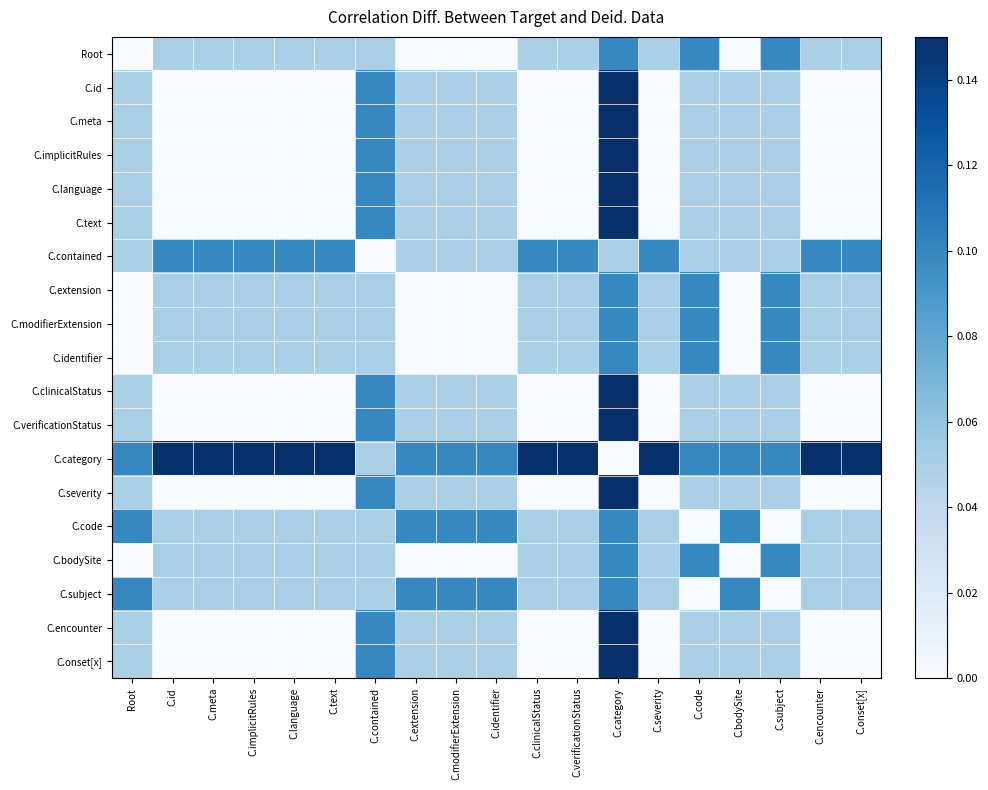

Reading left to right, extract all data points from this chart.

Root: Root=0.0	C.id=0.0	C.meta=0.0	C.implicitRules=0.0	C.language=0.0	C.text=0.0	C.contained=0.0	C.extension=0.0	C.modifierExtension=0.0	C.identifier=0.0	C.clinicalStatus=0.0	C.verificationStatus=0.0	C.category=0.1	C.severity=0.0	C.code=0.1	C.bodySite=0.0	C.subject=0.1	C.encounter=0.0	C.onset[x]=0.0
C.id: Root=0.0	C.id=0.0	C.meta=0.0	C.implicitRules=0.0	C.language=0.0	C.text=0.0	C.contained=0.1	C.extension=0.0	C.modifierExtension=0.0	C.identifier=0.0	C.clinicalStatus=0.0	C.verificationStatus=0.0	C.category=0.1	C.severity=0.0	C.code=0.0	C.bodySite=0.0	C.subject=0.0	C.encounter=0.0	C.onset[x]=0.0
C.meta: Root=0.0	C.id=0.0	C.meta=0.0	C.implicitRules=0.0	C.language=0.0	C.text=0.0	C.contained=0.1	C.extension=0.0	C.modifierExtension=0.0	C.identifier=0.0	C.clinicalStatus=0.0	C.verificationStatus=0.0	C.category=0.1	C.severity=0.0	C.code=0.0	C.bodySite=0.0	C.subject=0.0	C.encounter=0.0	C.onset[x]=0.0
C.implicitRules: Root=0.0	C.id=0.0	C.meta=0.0	C.implicitRules=0.0	C.language=0.0	C.text=0.0	C.contained=0.1	C.extension=0.0	C.modifierExtension=0.0	C.identifier=0.0	C.clinicalStatus=0.0	C.verificationStatus=0.0	C.category=0.1	C.severity=0.0	C.code=0.0	C.bodySite=0.0	C.subject=0.0	C.encounter=0.0	C.onset[x]=0.0
C.language: Root=0.0	C.id=0.0	C.meta=0.0	C.implicitRules=0.0	C.language=0.0	C.text=0.0	C.contained=0.1	C.extension=0.0	C.modifierExtension=0.0	C.identifier=0.0	C.clinicalStatus=0.0	C.verificationStatus=0.0	C.category=0.1	C.severity=0.0	C.code=0.0	C.bodySite=0.0	C.subject=0.0	C.encounter=0.0	C.onset[x]=0.0
C.text: Root=0.0	C.id=0.0	C.meta=0.0	C.implicitRules=0.0	C.language=0.0	C.text=0.0	C.contained=0.1	C.extension=0.0	C.modifierExtension=0.0	C.identifier=0.0	C.clinicalStatus=0.0	C.verificationStatus=0.0	C.category=0.1	C.severity=0.0	C.code=0.0	C.bodySite=0.0	C.subject=0.0	C.encounter=0.0	C.onset[x]=0.0
C.contained: Root=0.0	C.id=0.1	C.meta=0.1	C.implicitRules=0.1	C.language=0.1	C.text=0.1	C.contained=0.0	C.extension=0.0	C.modifierExtension=0.0	C.identifier=0.0	C.clinicalStatus=0.1	C.verificationStatus=0.1	C.category=0.0	C.severity=0.1	C.code=0.0	C.bodySite=0.0	C.subject=0.0	C.encounter=0.1	C.onset[x]=0.1
C.extension: Root=0.0	C.id=0.0	C.meta=0.0	C.implicitRules=0.0	C.language=0.0	C.text=0.0	C.contained=0.0	C.extension=0.0	C.modifierExtension=0.0	C.identifier=0.0	C.clinicalStatus=0.0	C.verificationStatus=0.0	C.category=0.1	C.severity=0.0	C.code=0.1	C.bodySite=0.0	C.subject=0.1	C.encounter=0.0	C.onset[x]=0.0
C.modifierExtension: Root=0.0	C.id=0.0	C.meta=0.0	C.implicitRules=0.0	C.language=0.0	C.text=0.0	C.contained=0.0	C.extension=0.0	C.modifierExtension=0.0	C.identifier=0.0	C.clinicalStatus=0.0	C.verificationStatus=0.0	C.category=0.1	C.severity=0.0	C.code=0.1	C.bodySite=0.0	C.subject=0.1	C.encounter=0.0	C.onset[x]=0.0
C.identifier: Root=0.0	C.id=0.0	C.meta=0.0	C.implicitRules=0.0	C.language=0.0	C.text=0.0	C.contained=0.0	C.extension=0.0	C.modifierExtension=0.0	C.identifier=0.0	C.clinicalStatus=0.0	C.verificationStatus=0.0	C.category=0.1	C.severity=0.0	C.code=0.1	C.bodySite=0.0	C.subject=0.1	C.encounter=0.0	C.onset[x]=0.0
C.clinicalStatus: Root=0.0	C.id=0.0	C.meta=0.0	C.implicitRules=0.0	C.language=0.0	C.text=0.0	C.contained=0.1	C.extension=0.0	C.modifierExtension=0.0	C.identifier=0.0	C.clinicalStatus=0.0	C.verificationStatus=0.0	C.category=0.1	C.severity=0.0	C.code=0.0	C.bodySite=0.0	C.subject=0.0	C.encounter=0.0	C.onset[x]=0.0
C.verificationStatus: Root=0.0	C.id=0.0	C.meta=0.0	C.implicitRules=0.0	C.language=0.0	C.text=0.0	C.contained=0.1	C.extension=0.0	C.modifierExtension=0.0	C.identifier=0.0	C.clinicalStatus=0.0	C.verificationStatus=0.0	C.category=0.1	C.severity=0.0	C.code=0.0	C.bodySite=0.0	C.subject=0.0	C.encounter=0.0	C.onset[x]=0.0
C.category: Root=0.1	C.id=0.1	C.meta=0.1	C.implicitRules=0.1	C.language=0.1	C.text=0.1	C.contained=0.0	C.extension=0.1	C.modifierExtension=0.1	C.identifier=0.1	C.clinicalStatus=0.1	C.verificationStatus=0.1	C.category=0.0	C.severity=0.1	C.code=0.1	C.bodySite=0.1	C.subject=0.1	C.encounter=0.1	C.onset[x]=0.1
C.severity: Root=0.0	C.id=0.0	C.meta=0.0	C.implicitRules=0.0	C.language=0.0	C.text=0.0	C.contained=0.1	C.extension=0.0	C.modifierExtension=0.0	C.identifier=0.0	C.clinicalStatus=0.0	C.verificationStatus=0.0	C.category=0.1	C.severity=0.0	C.code=0.0	C.bodySite=0.0	C.subject=0.0	C.encounter=0.0	C.onset[x]=0.0
C.code: Root=0.1	C.id=0.0	C.meta=0.0	C.implicitRules=0.0	C.language=0.0	C.text=0.0	C.contained=0.0	C.extension=0.1	C.modifierExtension=0.1	C.identifier=0.1	C.clinicalStatus=0.0	C.verificationStatus=0.0	C.category=0.1	C.severity=0.0	C.code=0.0	C.bodySite=0.1	C.subject=0.0	C.encounter=0.0	C.onset[x]=0.0
C.bodySite: Root=0.0	C.id=0.0	C.meta=0.0	C.implicitRules=0.0	C.language=0.0	C.text=0.0	C.contained=0.0	C.extension=0.0	C.modifierExtension=0.0	C.identifier=0.0	C.clinicalStatus=0.0	C.verificationStatus=0.0	C.category=0.1	C.severity=0.0	C.code=0.1	C.bodySite=0.0	C.subject=0.1	C.encounter=0.0	C.onset[x]=0.0
C.subject: Root=0.1	C.id=0.0	C.meta=0.0	C.implicitRules=0.0	C.language=0.0	C.text=0.0	C.contained=0.0	C.extension=0.1	C.modifierExtension=0.1	C.identifier=0.1	C.clinicalStatus=0.0	C.verificationStatus=0.0	C.category=0.1	C.severity=0.0	C.code=0.0	C.bodySite=0.1	C.subject=0.0	C.encounter=0.0	C.onset[x]=0.0
C.encounter: Root=0.0	C.id=0.0	C.meta=0.0	C.implicitRules=0.0	C.language=0.0	C.text=0.0	C.contained=0.1	C.extension=0.0	C.modifierExtension=0.0	C.identifier=0.0	C.clinicalStatus=0.0	C.verificationStatus=0.0	C.category=0.1	C.severity=0.0	C.code=0.0	C.bodySite=0.0	C.subject=0.0	C.encounter=0.0	C.onset[x]=0.0
C.onset[x]: Root=0.0	C.id=0.0	C.meta=0.0	C.implicitRules=0.0	C.language=0.0	C.text=0.0	C.contained=0.1	C.extension=0.0	C.modifierExtension=0.0	C.identifier=0.0	C.clinicalStatus=0.0	C.verificationStatus=0.0	C.category=0.1	C.severity=0.0	C.code=0.0	C.bodySite=0.0	C.subject=0.0	C.encounter=0.0	C.onset[x]=0.0